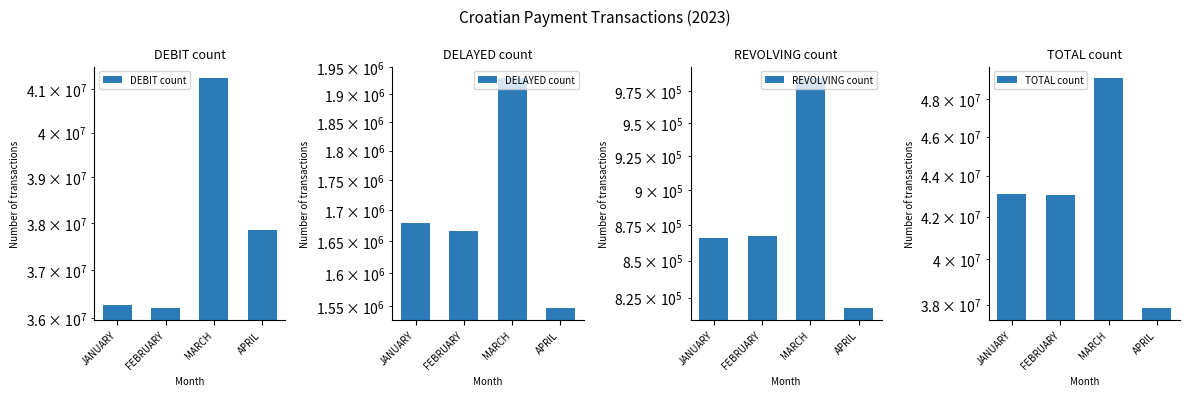

Is the value of DEBIT count at JANUARY greater than the value of DELAYED count at JANUARY?

Yes